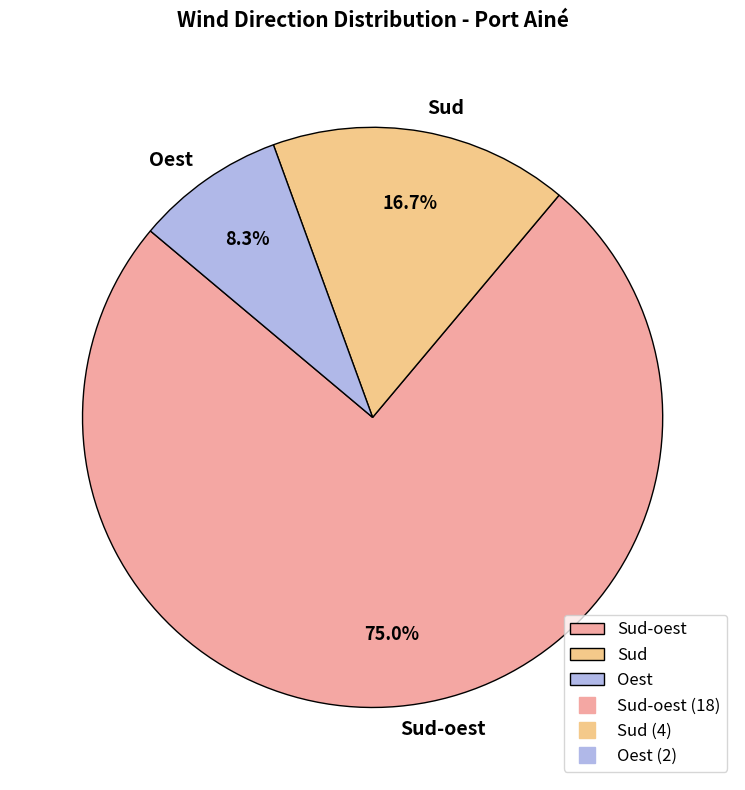

Combined, what portion of the pie is Oest and Sud?

25.0%